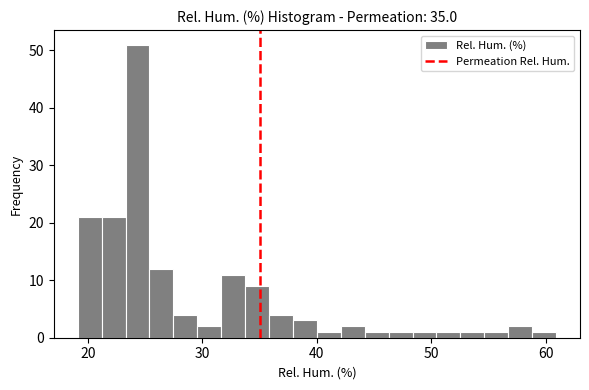

Read against the x-axis, roughly where is the centre of the tallest bar?

24